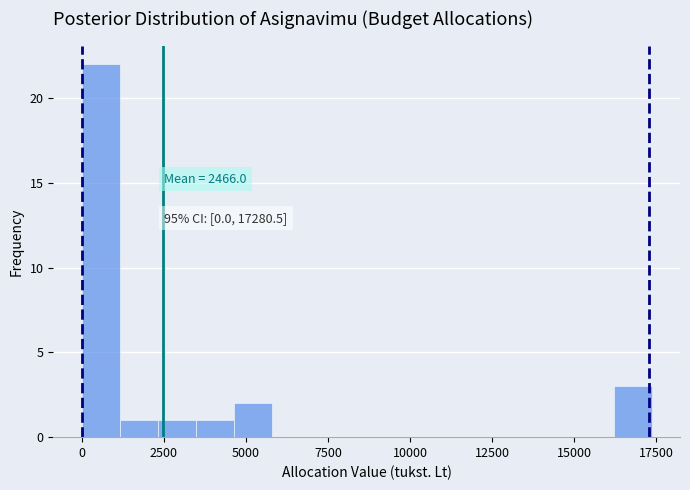

Read against the x-axis, roughly where is the centre of the tallest bar?

500